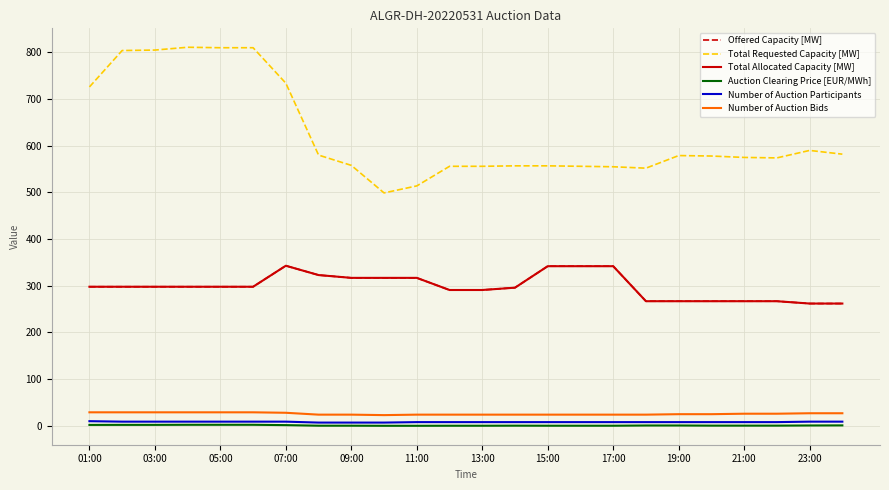

List the series in order of their peak value, highest first.

Total Requested Capacity [MW], Offered Capacity [MW], Total Allocated Capacity [MW], Number of Auction Bids, Number of Auction Participants, Auction Clearing Price [EUR/MWh]